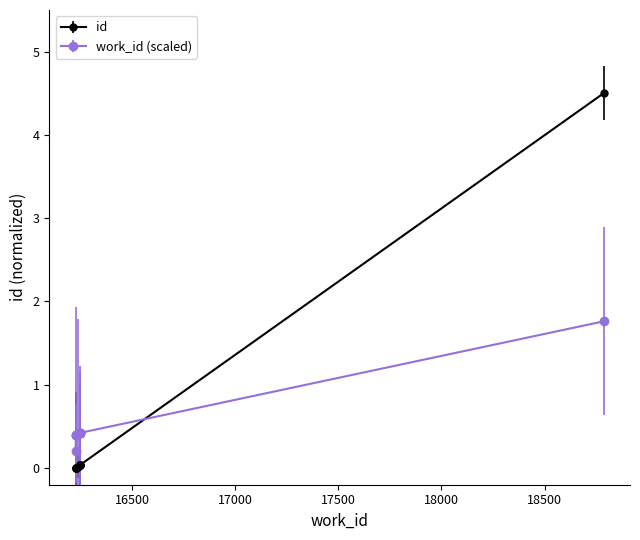

At how many categories does at least one series exceed 4?

1